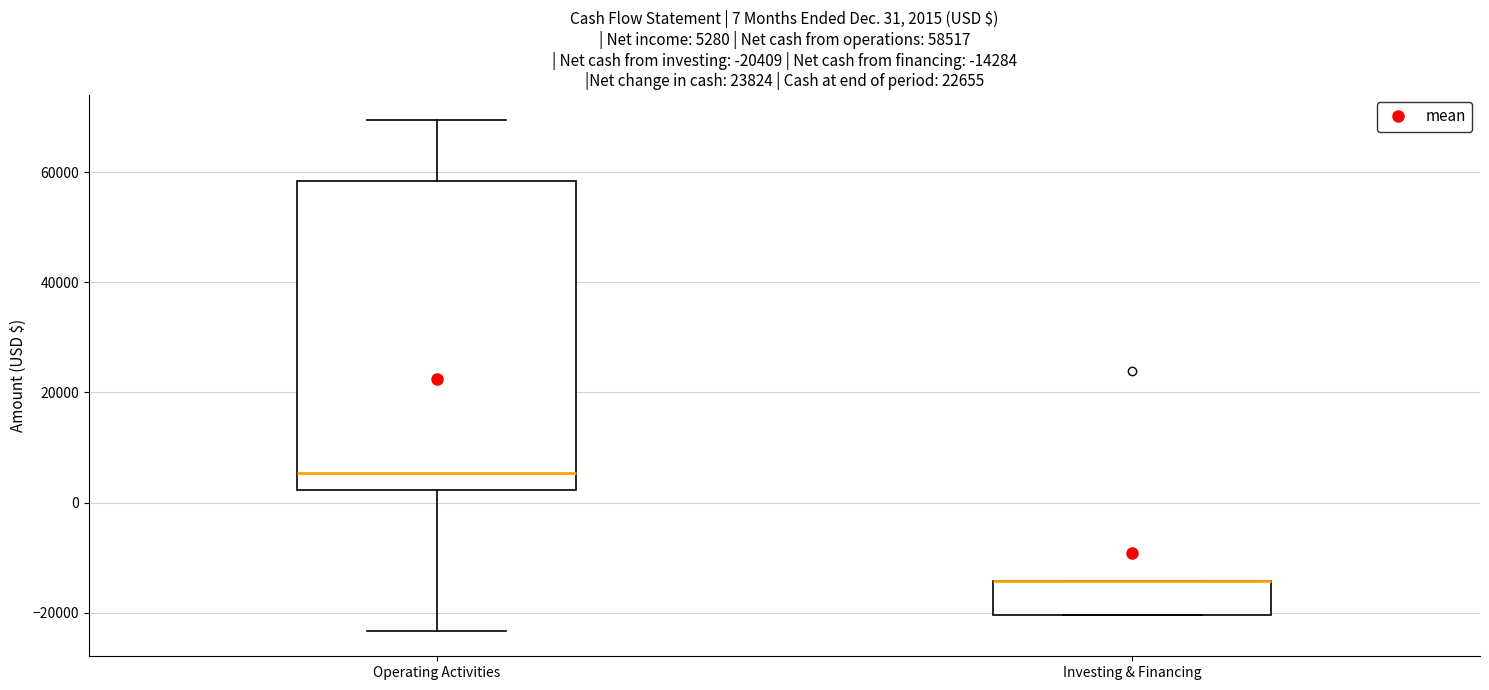

Comparing the boxes themselves (not the whiskers), which one is the tallest?

Operating Activities